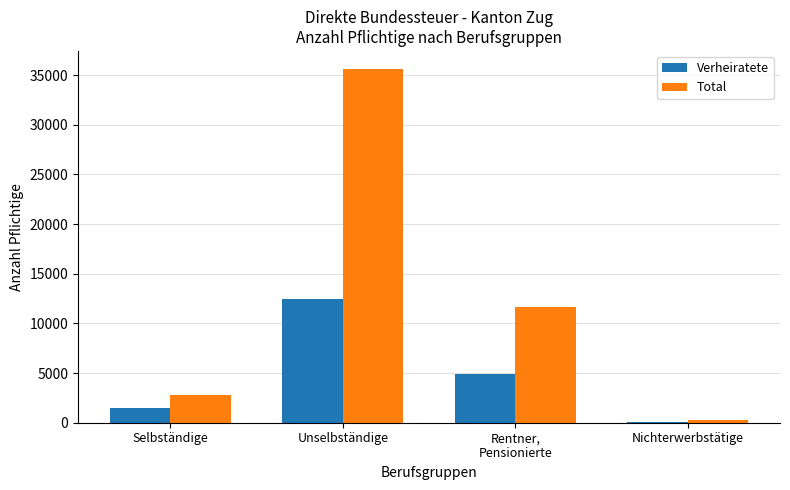

What is the average value of the Total series?

12579